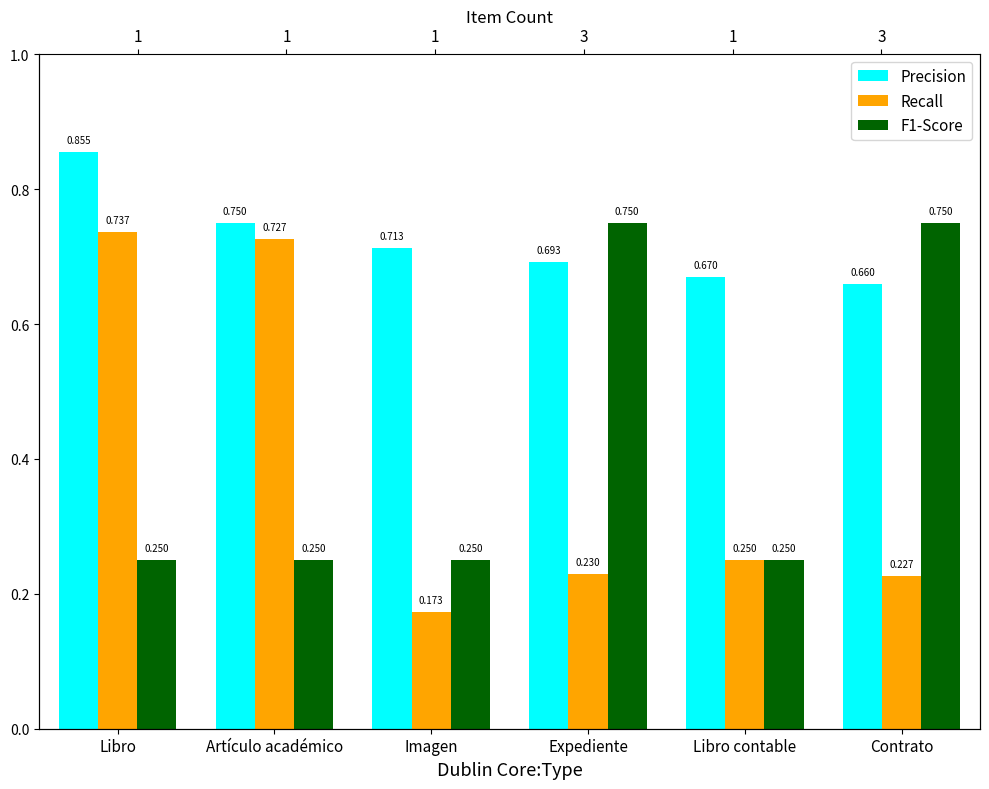

The value of F1-Score at Imagen is 0.2. True or false?

True